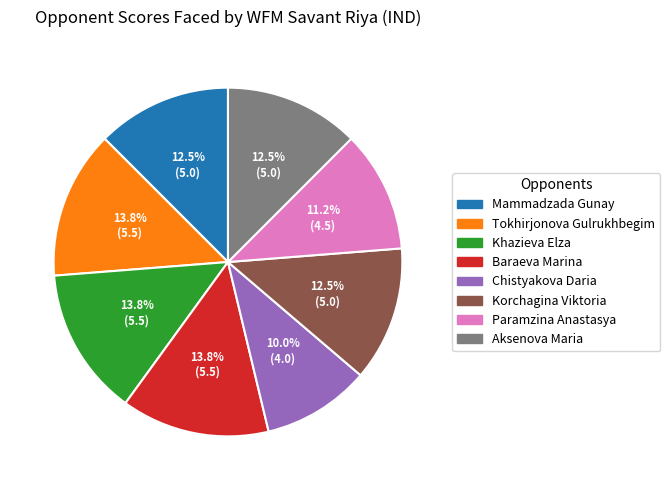

Do Mammadzada Gunay and Khazieva Elza together represent more than half of the pie?

No